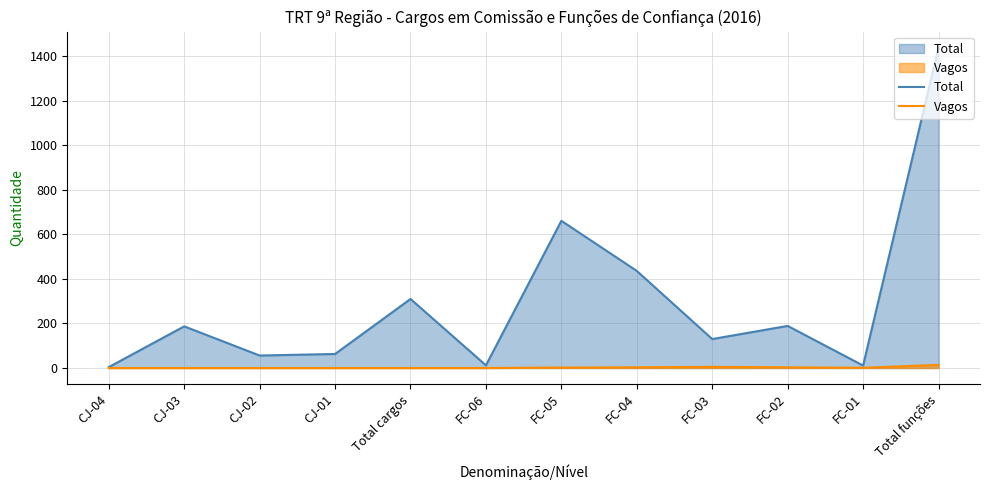

What position from the right is FC-04?

5